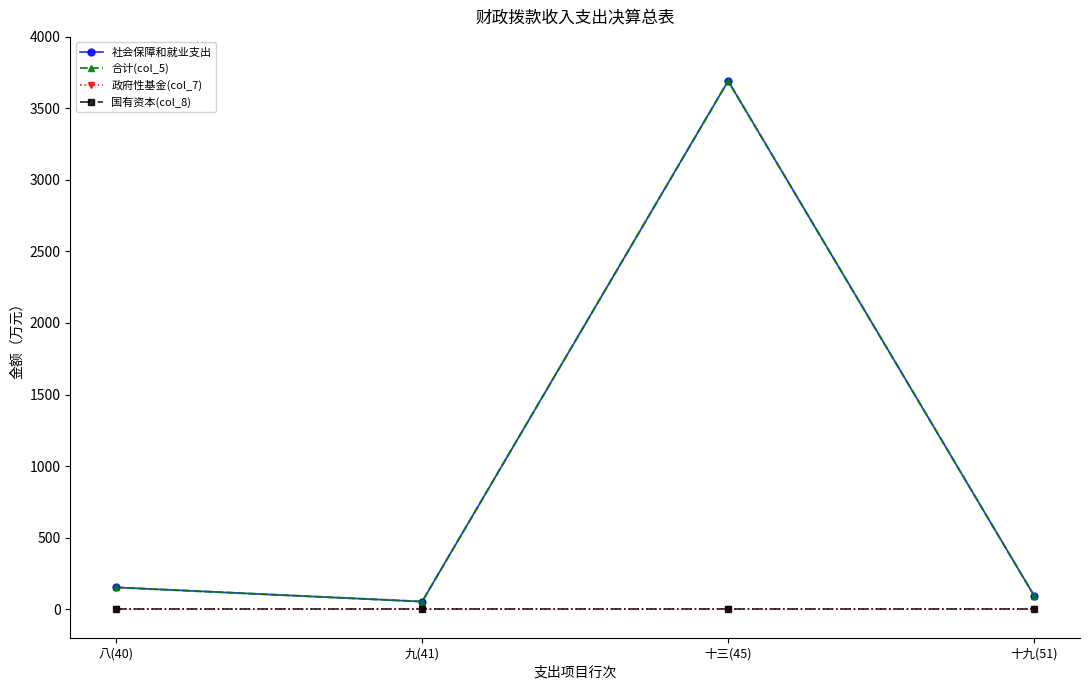

At which label is 政府性基金(col_7) closest to 0?

八(40)